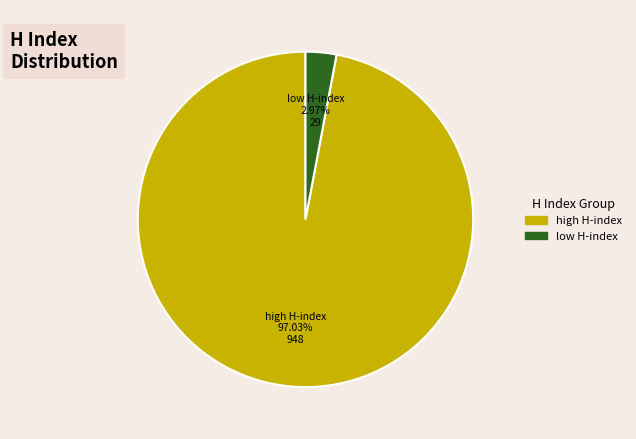

Does any single category account for the majority?

Yes